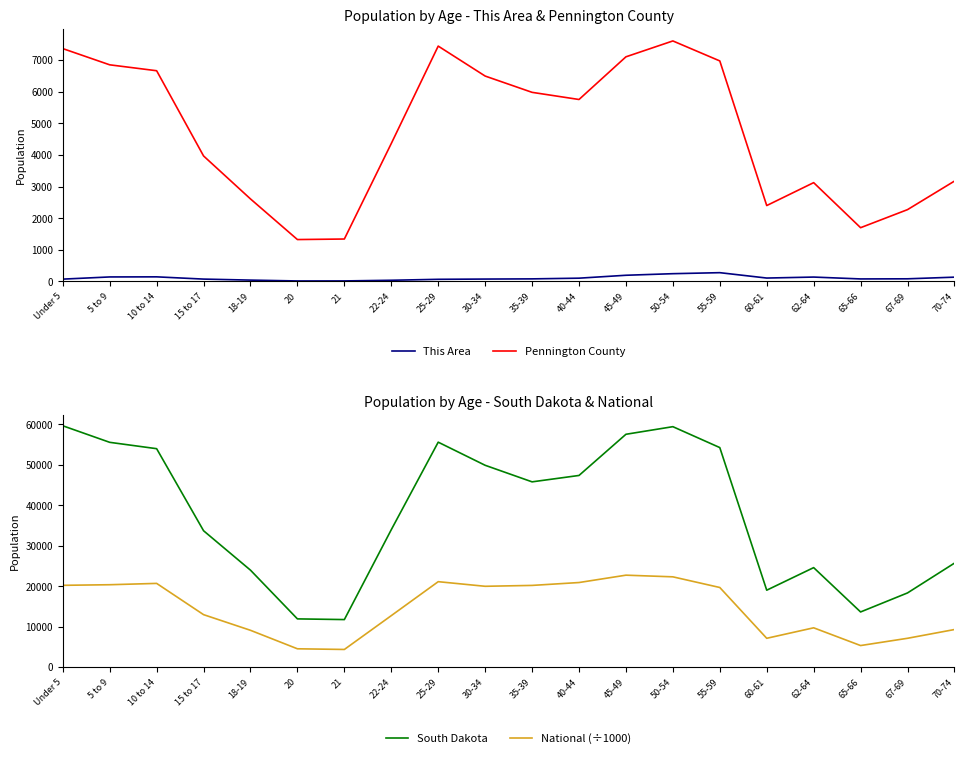

The value of South Dakota at 62-64 is 37231.6. True or false?

False